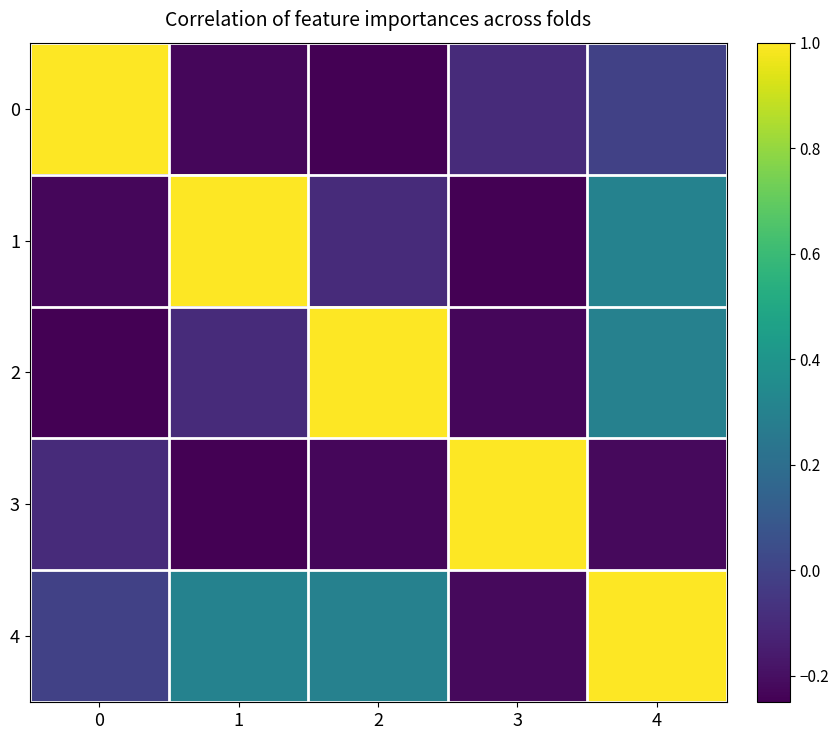

What is the smallest value displayed?

-0.2